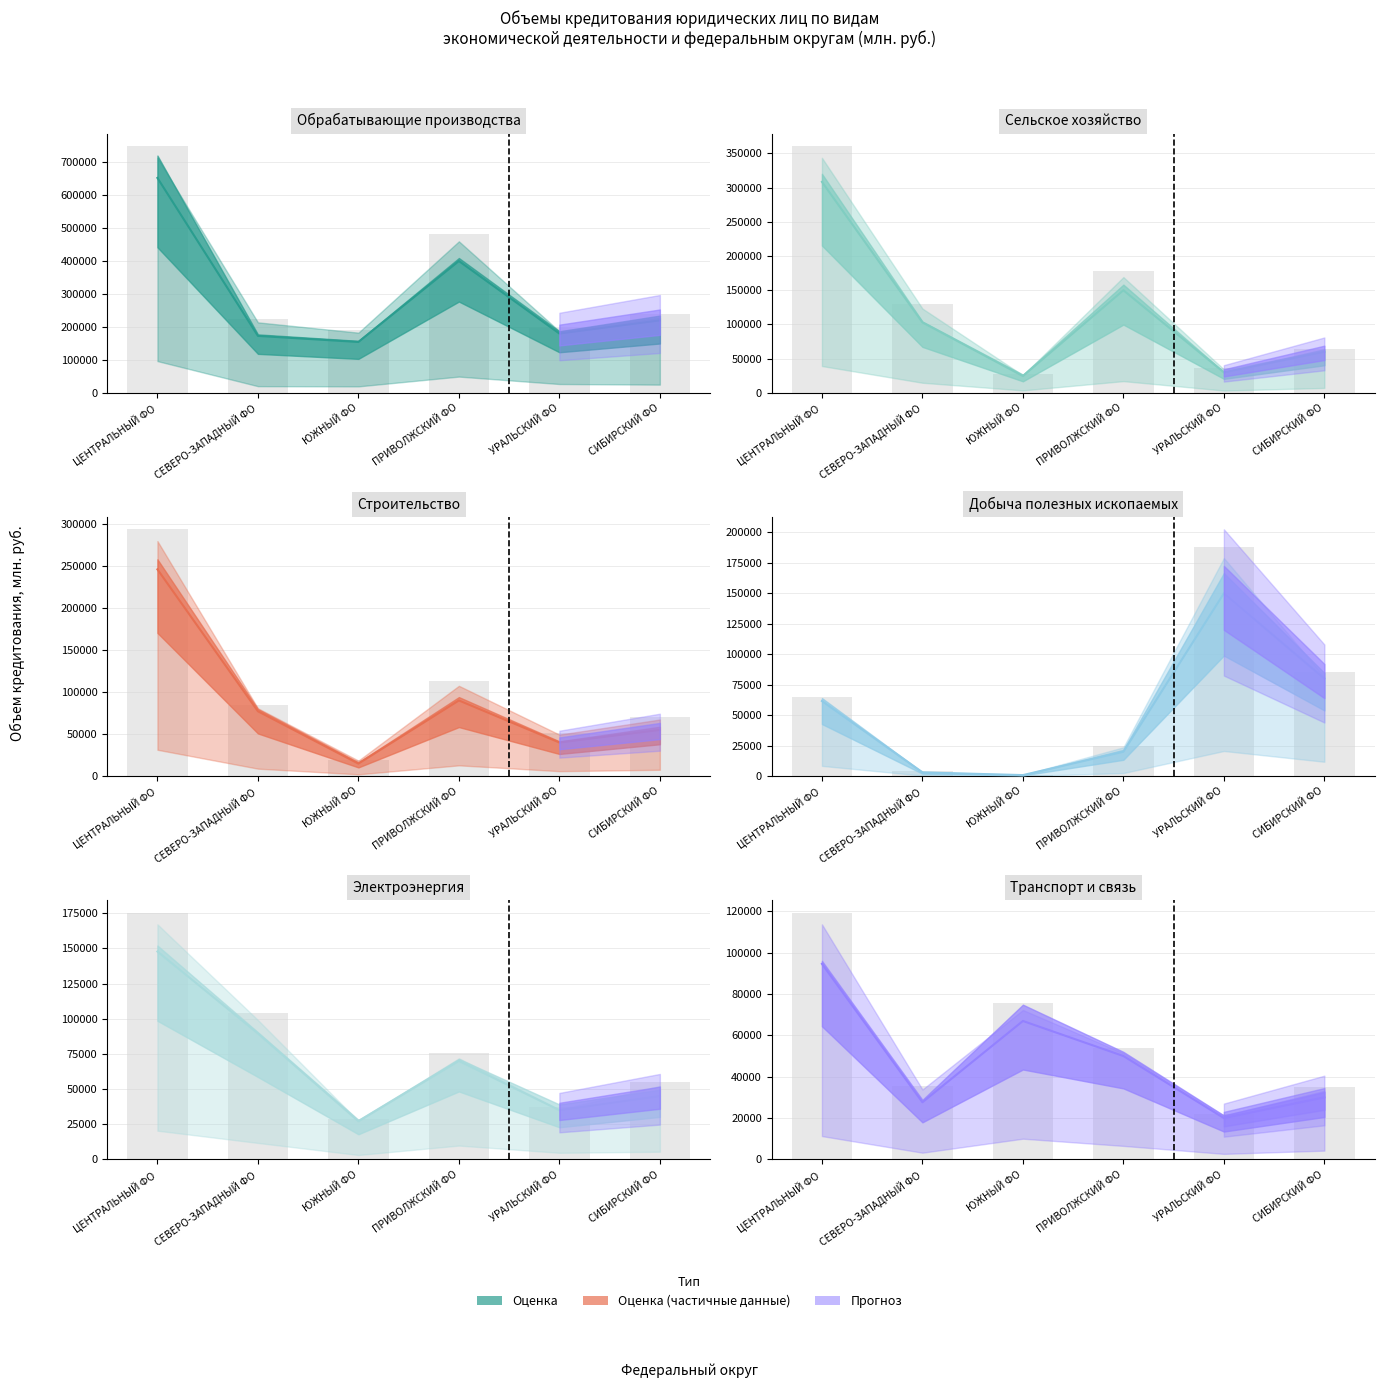

What is the value of the сельское хозяйство bar at the 4th from the left?

150000